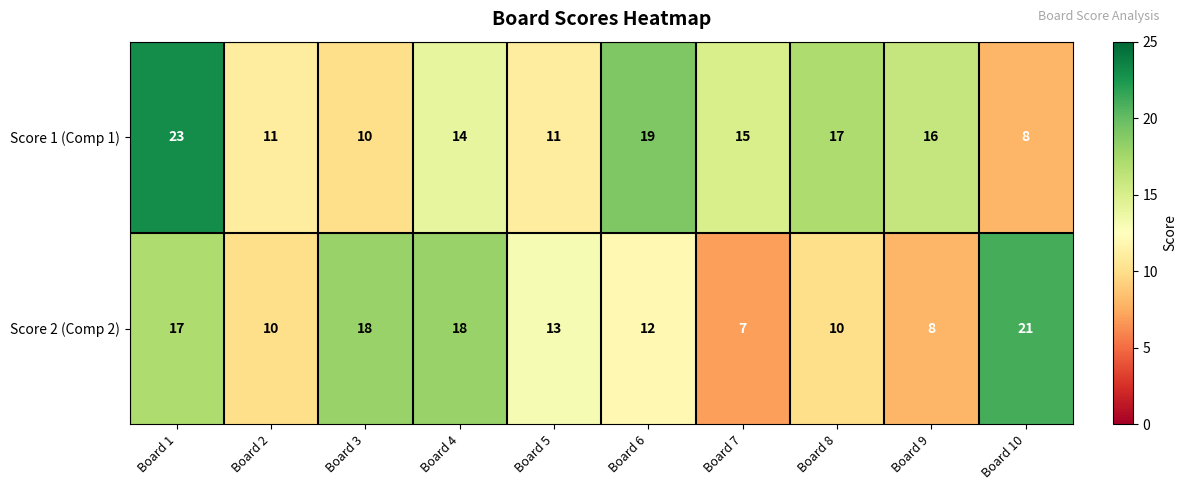

List the series in order of their peak value, lowest first.

Score 2 (Comp 2), Score 1 (Comp 1)